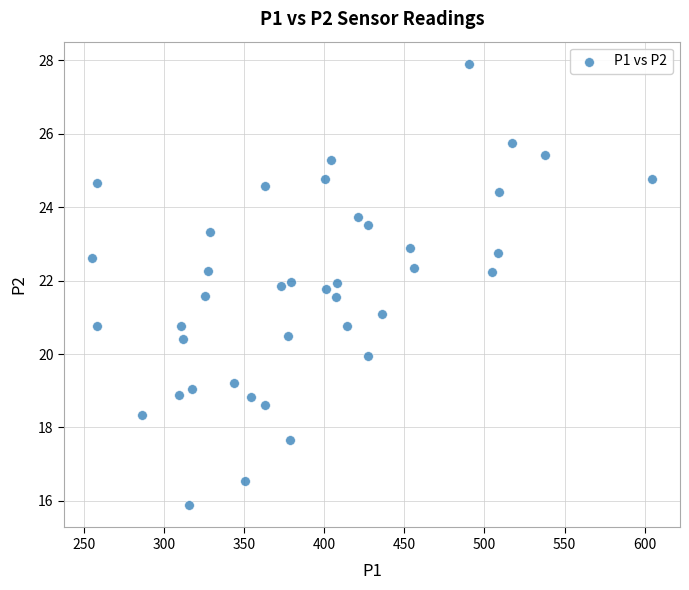

What is the range of Y values (max minus min)?

12.0